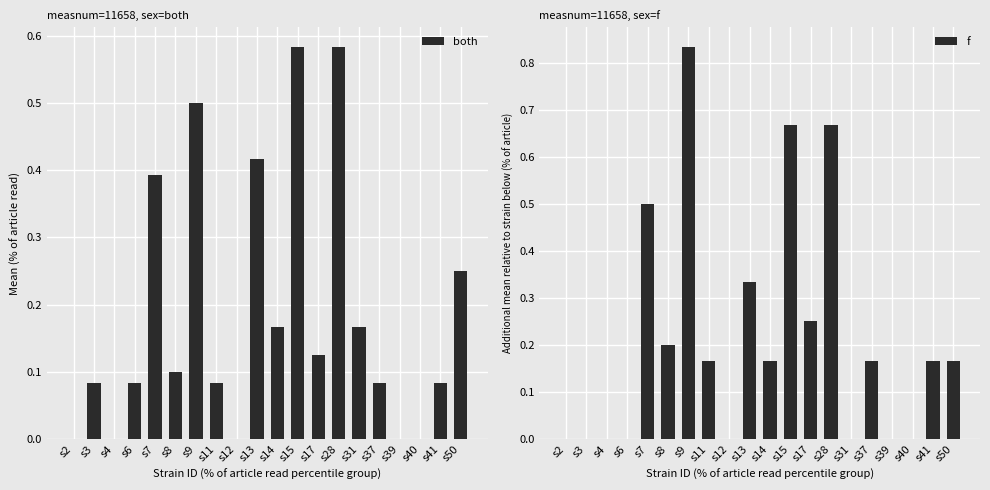

What is the difference between the second highest and minimum values in the both series?

0.6